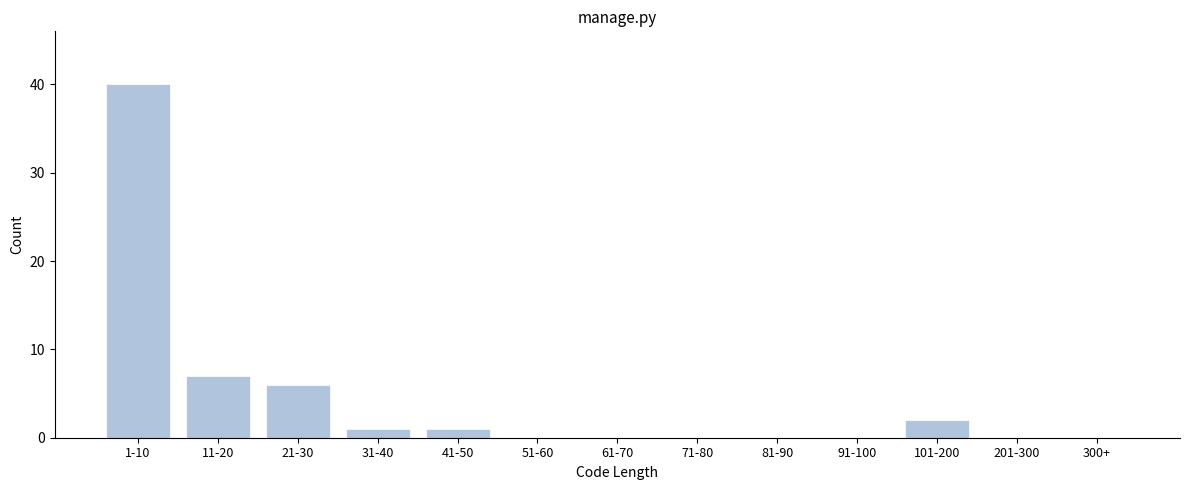

Reading right to left, transcribe all the data shown in this chart.

300+=0	201-300=0	101-200=2	91-100=0	81-90=0	71-80=0	61-70=0	51-60=0	41-50=1	31-40=1	21-30=6	11-20=7	1-10=40